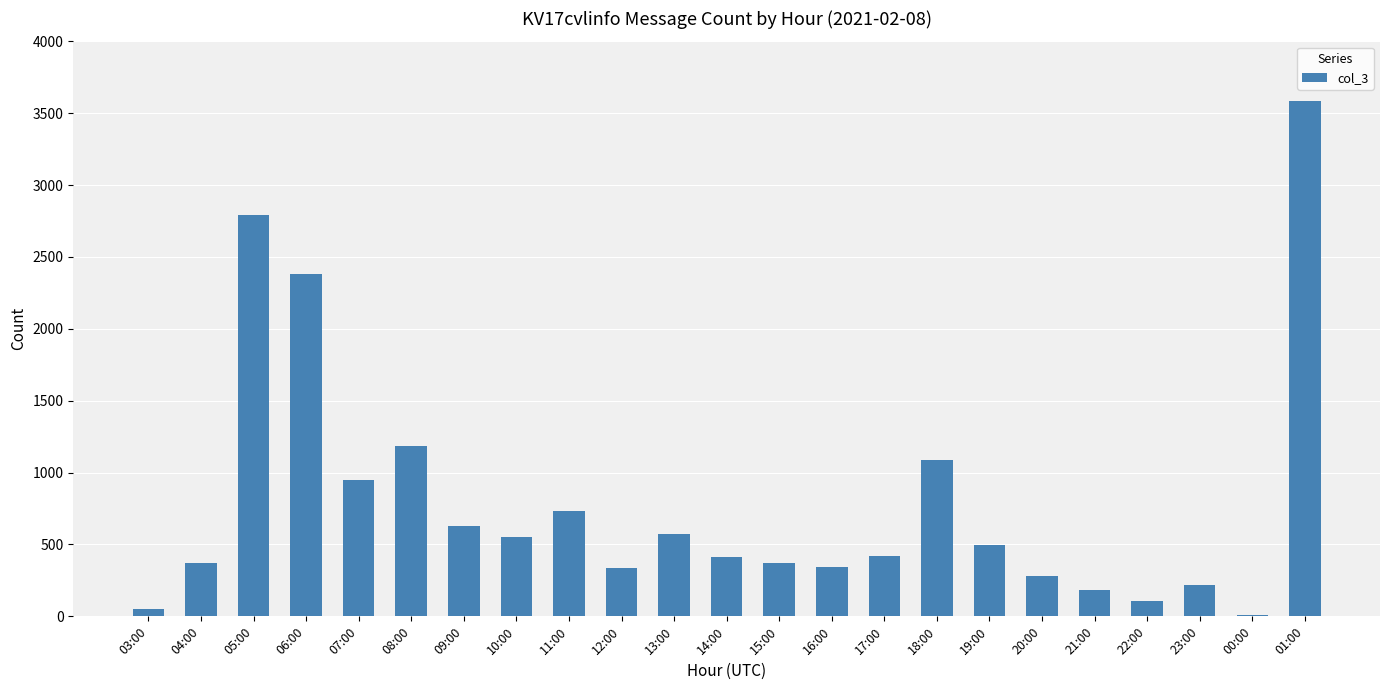

The chart shows a value of 358 at 11:00. True or false?

False